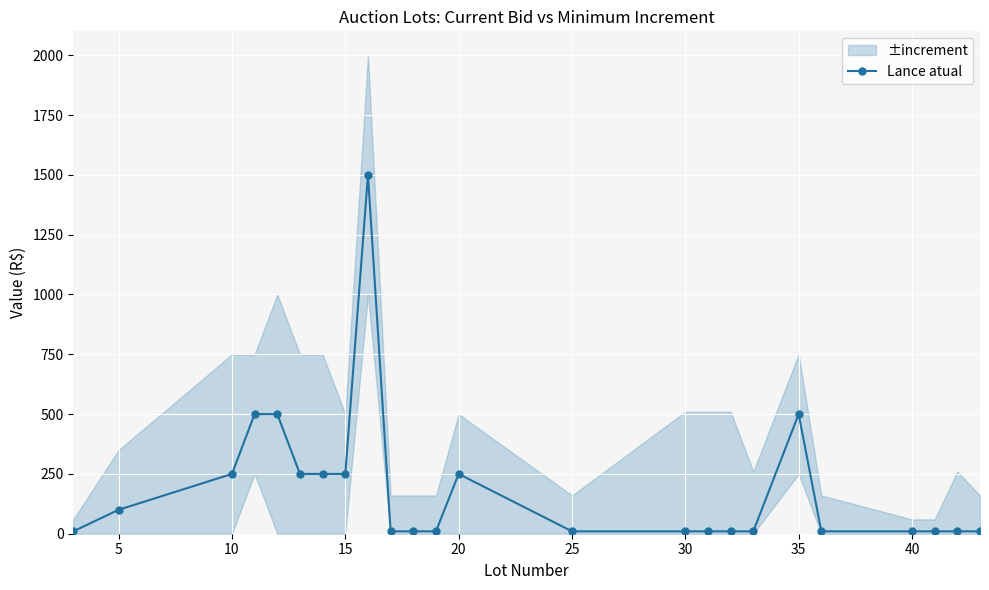

What is the minimum value shown in the chart?

10